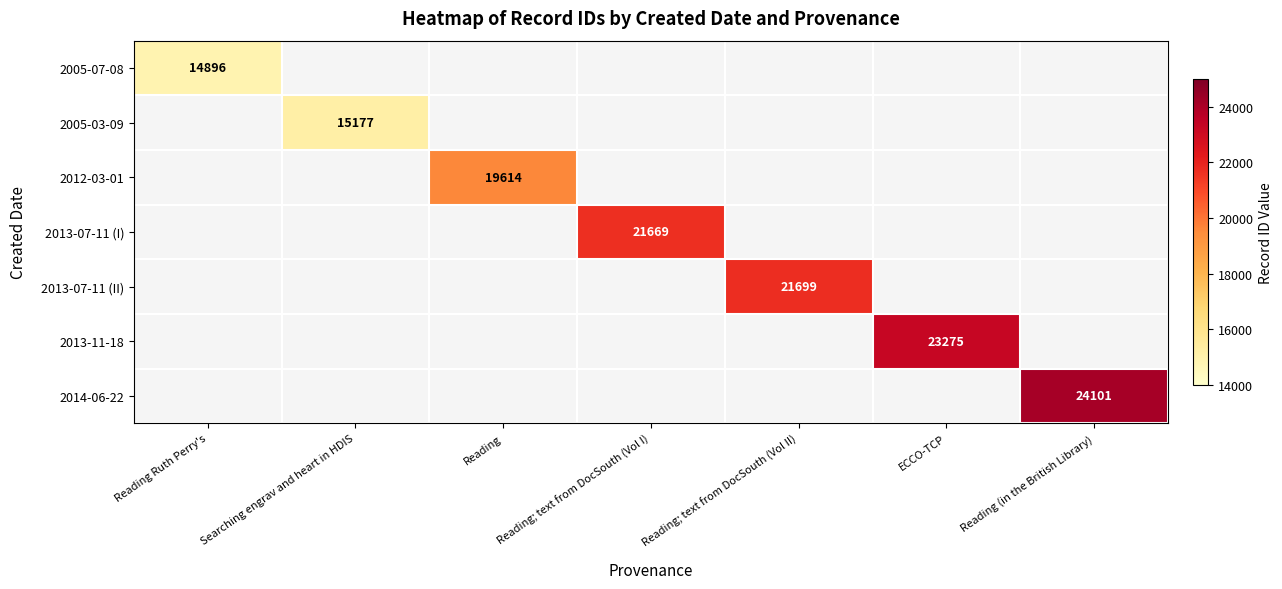

What is the maximum value shown in the chart?

24101.0